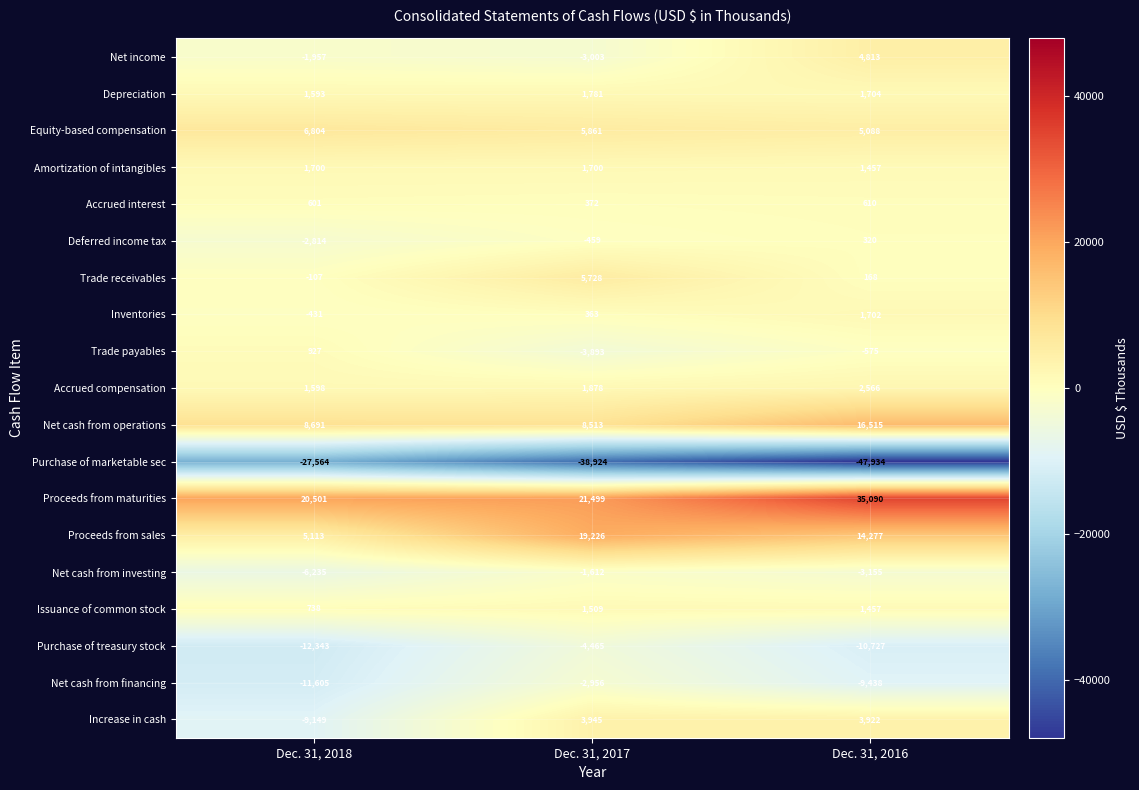

How many Inventories values are between -431 and 1702?

3